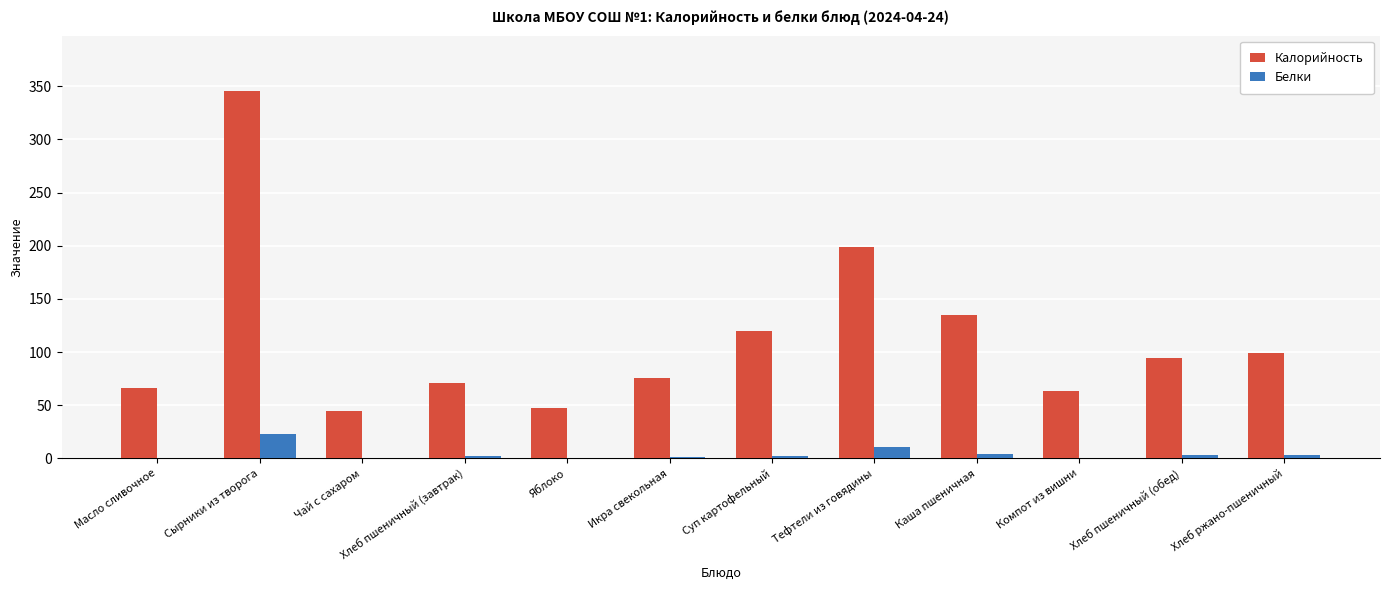

What is the maximum value for Белки?

22.9